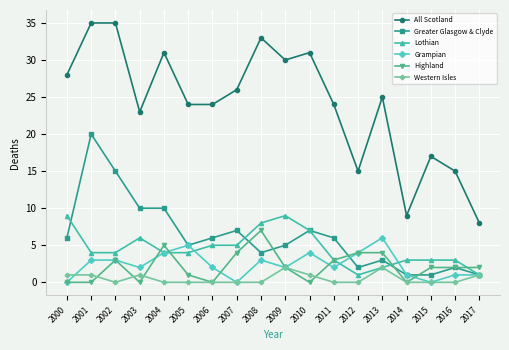

What is the greatest value displayed?

35